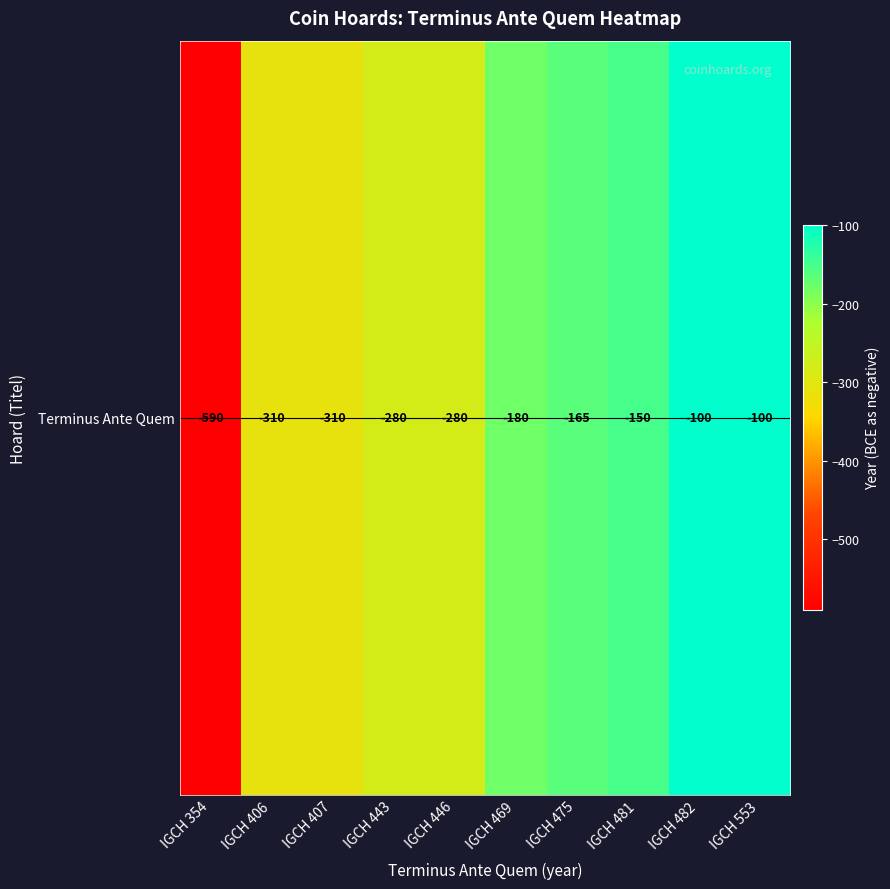

At which label is the value closest to -345?

IGCH 406